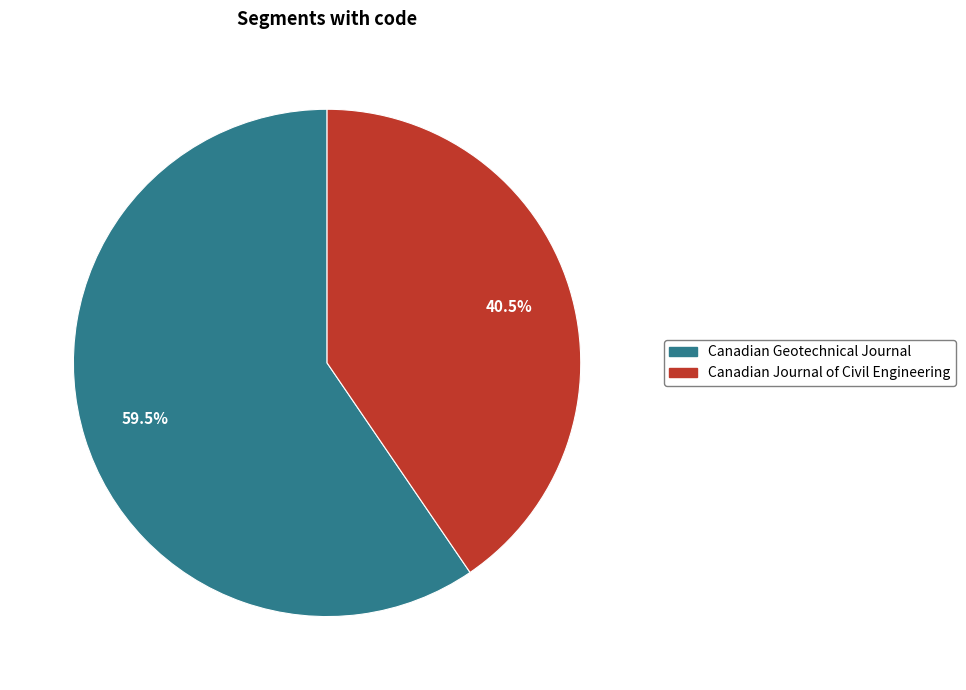

Is there a majority slice in this chart?

Yes